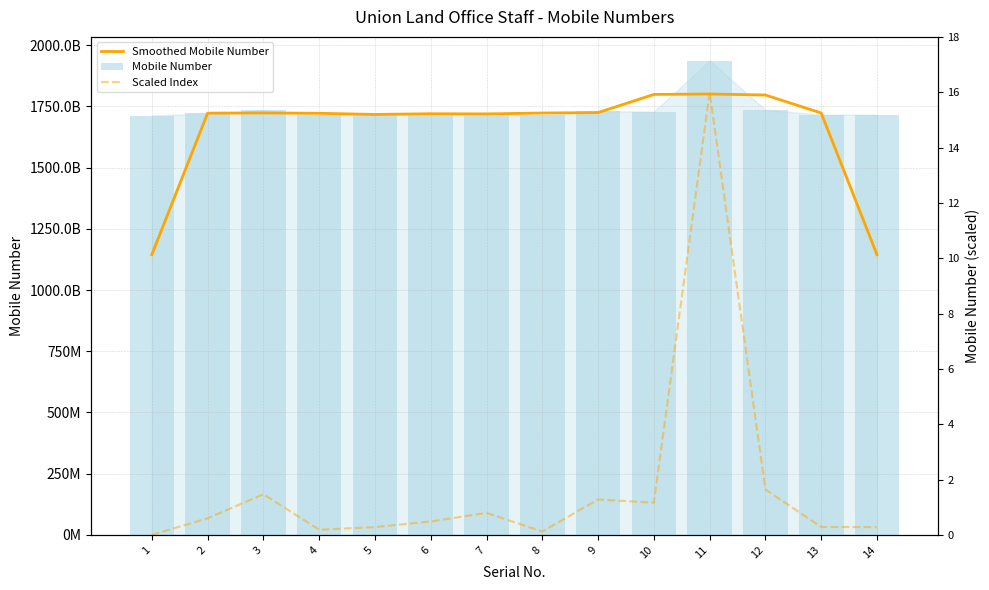

Between 9 and 3, which is larger?

9